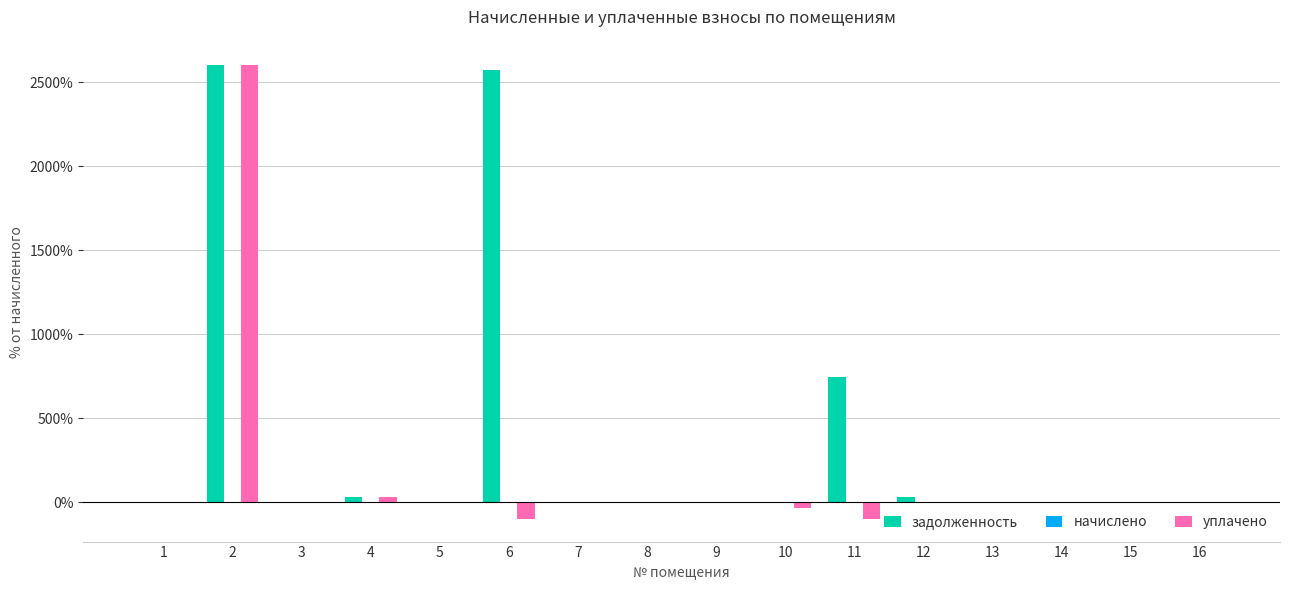

What is the sum of all задолженность values?

5986.4